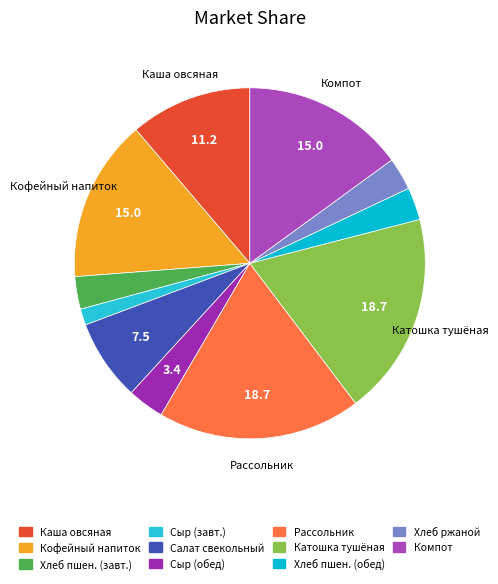

Which category has the smallest portion of the pie?

Сыр порционно (завтрак)